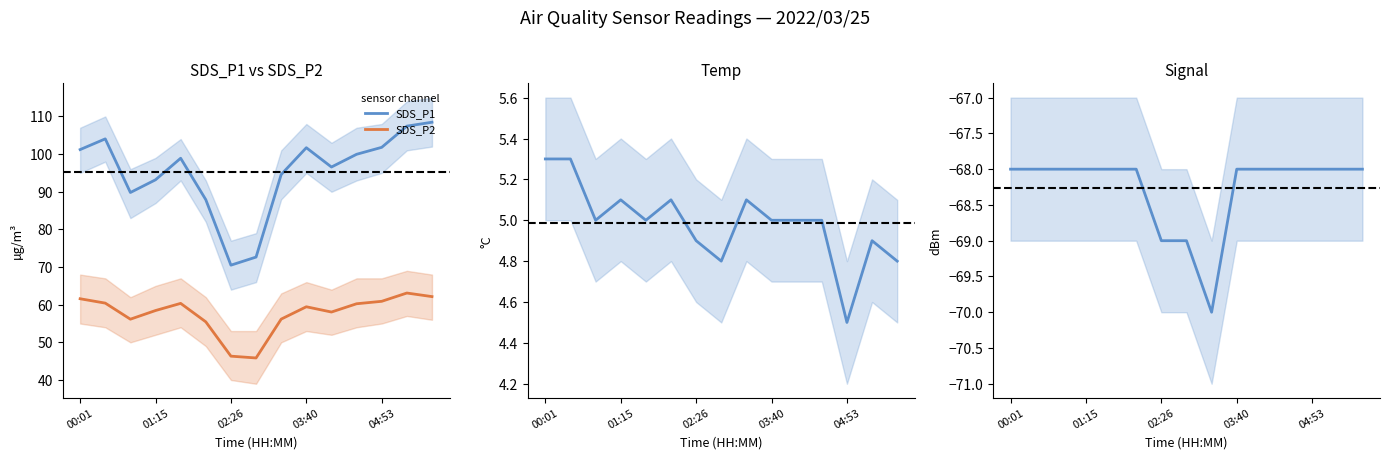

At which category is the sum across all series the highest?

13